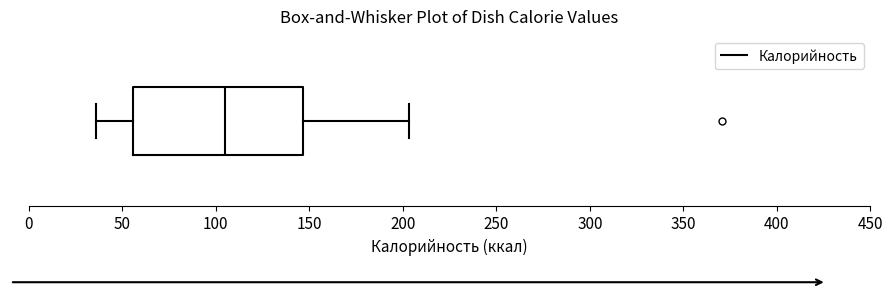

Transcribe this box plot: give where the median line is, the range the box spans, and where the two whiskers end, as read against the x-axis. The values are not printed on the chart, so give them approximately, as read against the axis.

median 105, box 55 to 145, whiskers 35 to 205